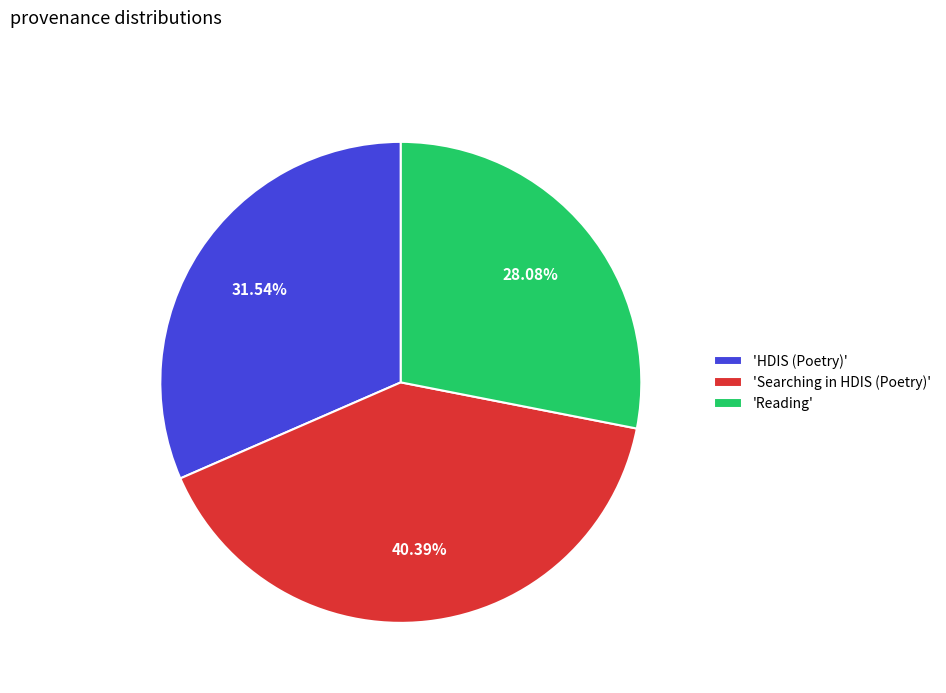

Is the sum of 'Reading' and 'Searching in HDIS (Poetry)' greater than half?

Yes